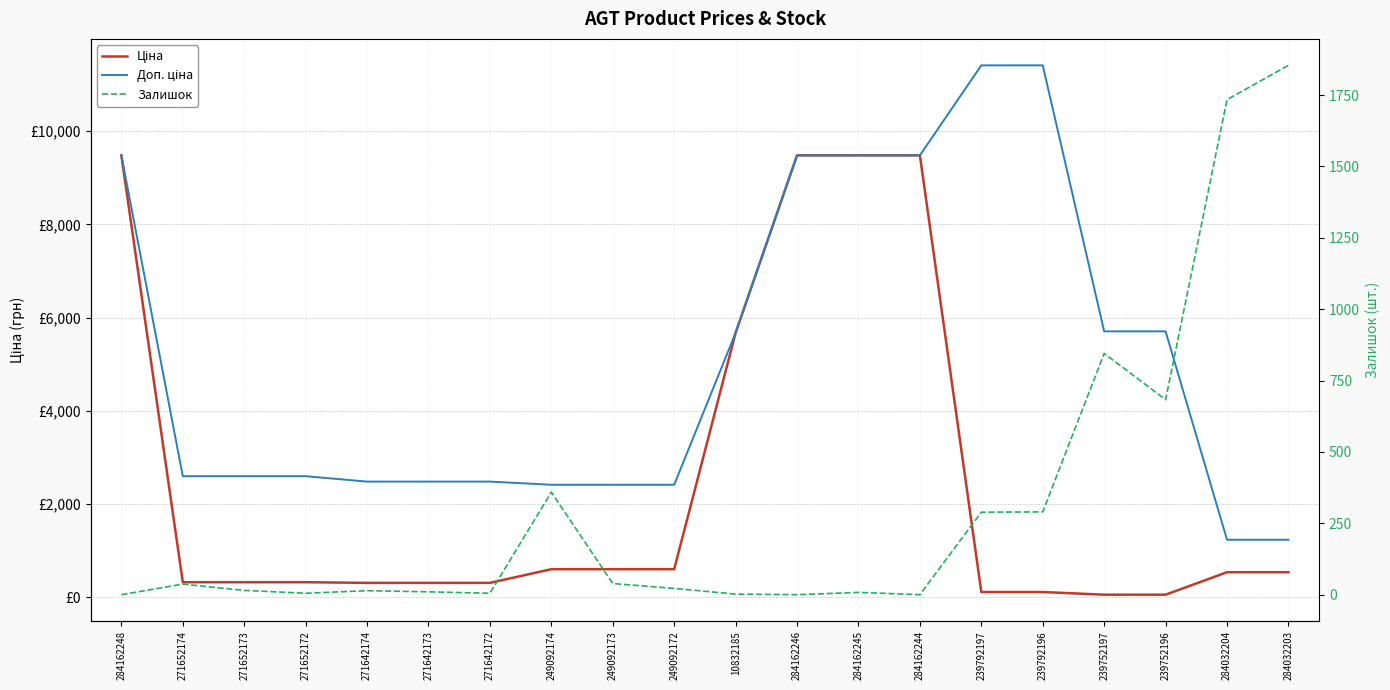

Is the value of Доп. ціна at 249092172 greater than the value of Ціна at 249092173?

Yes